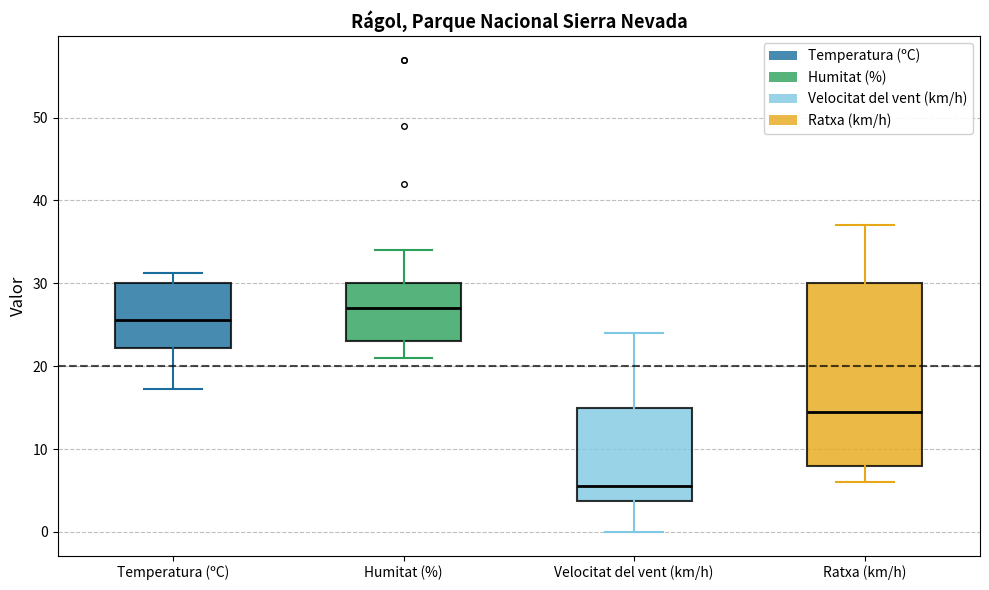

Which box has the lowest median line?

Velocitat del vent (km/h)